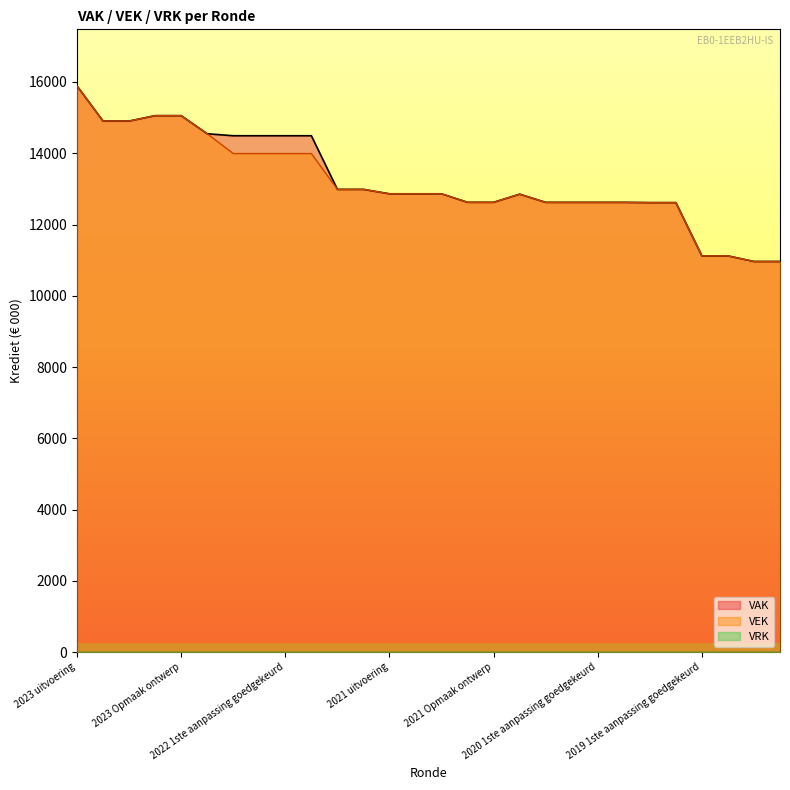

Which has a higher value, 2020 Opmaak ontwerp or 2023 Opmaak goedgekeurd?

2023 Opmaak goedgekeurd